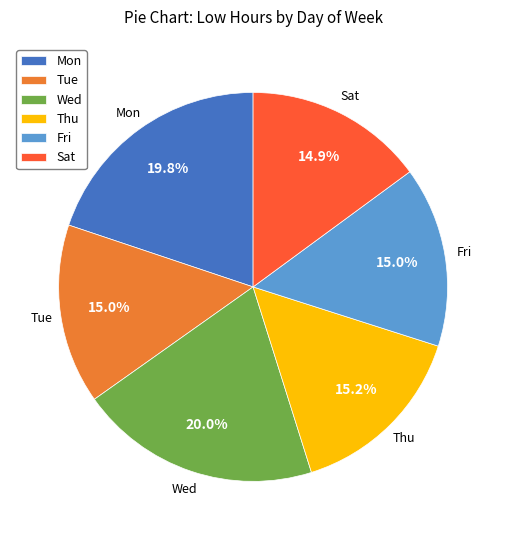

To the nearest percent, what is the combined percentage of Wed and Thu?

35%